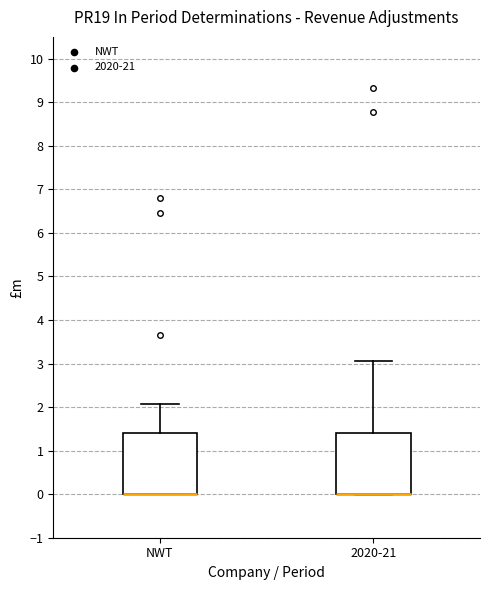

Reading left to right, transcribe this box plot: for each box, give where its median line is, the range the box spans, and where its two whiskers end, as read against the y-axis. The values are not printed on the chart, so give them approximately, as read against the axis.

NWT: median 0.0 (drawn on the box's lower edge), box 0.0 to 1.4, whiskers 0.0 to 2.1
2020-21: median 0.0 (drawn on the box's lower edge), box 0.0 to 1.4, whiskers 0.0 to 3.1